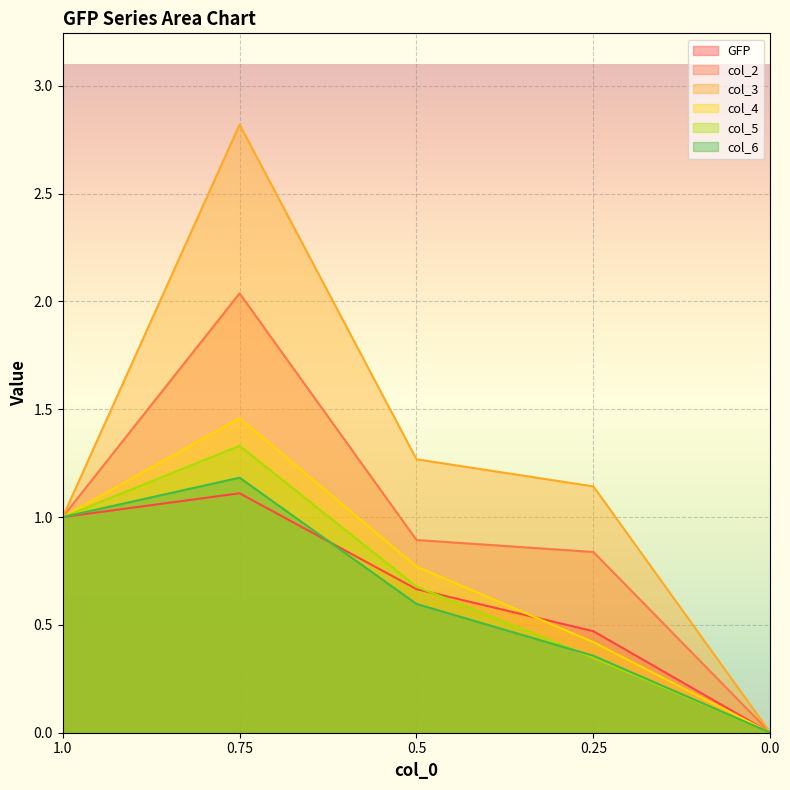

The value of col_5 at 1.0 is 1.0. True or false?

True